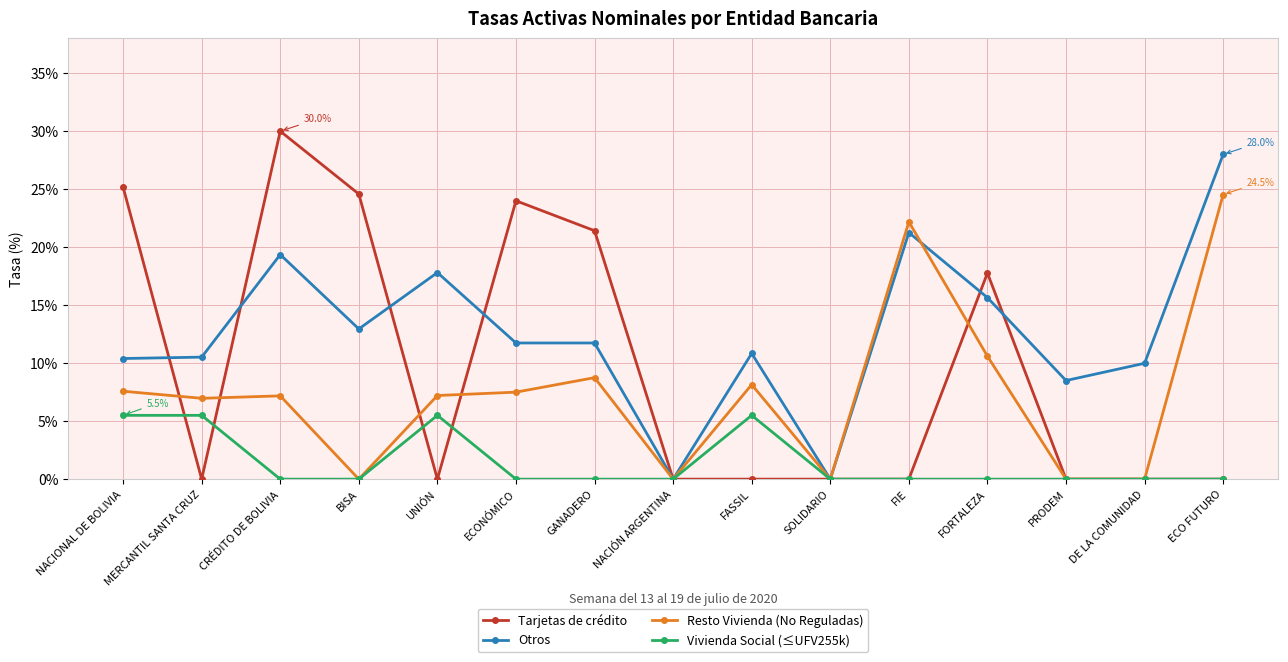

Rank the series at GANADERO from lowest to highest value.

Vivienda Social (≤UFV255k), Resto Vivienda (No Reguladas), Otros, Tarjetas de crédito